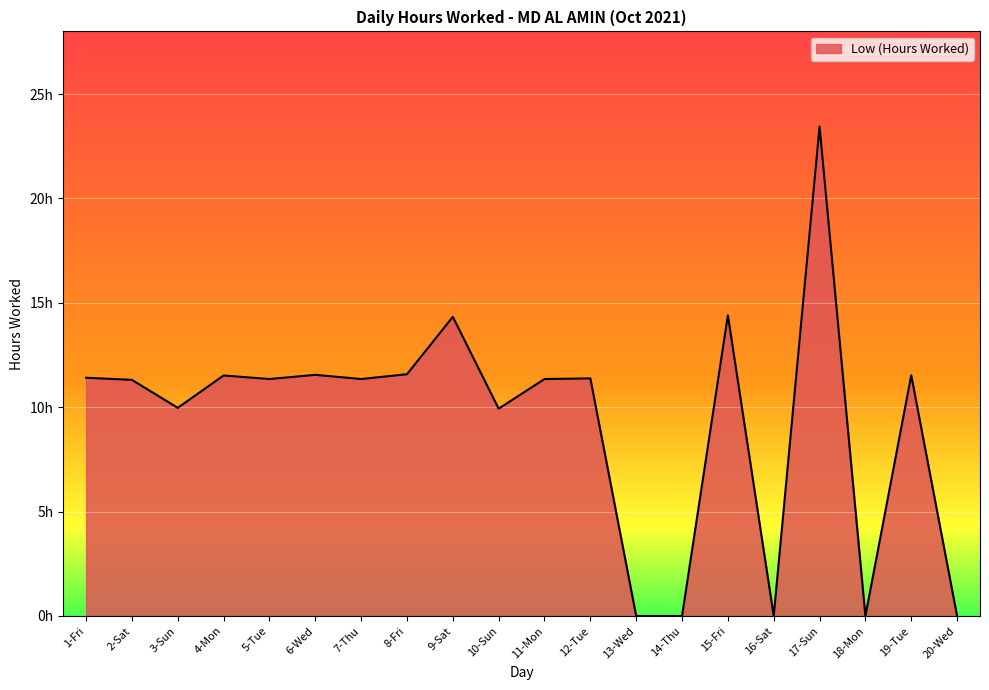

Is this an area chart (filled region under the line)?

Yes